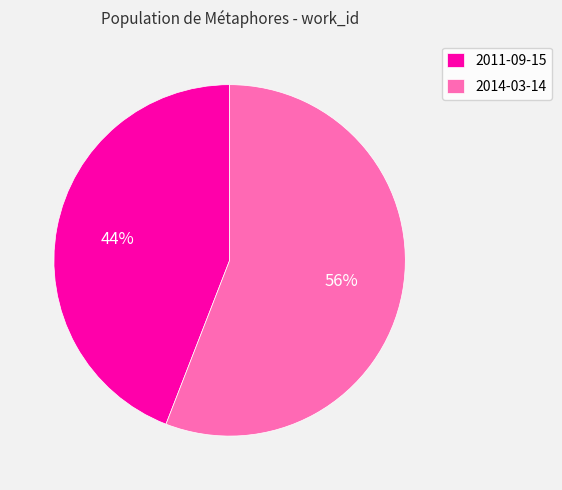

To the nearest percent, what is the combined percentage of 2011-09-15 and 2014-03-14?

100%